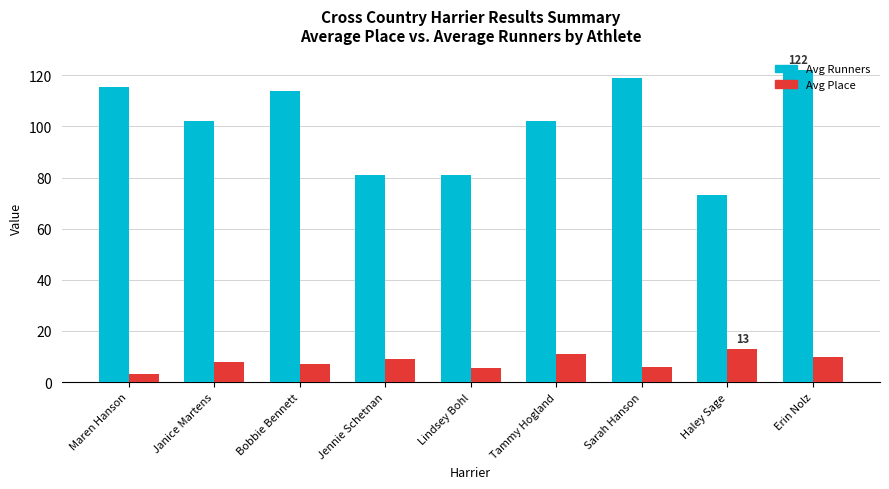

Which series has the largest total across all categories?

Avg Runners